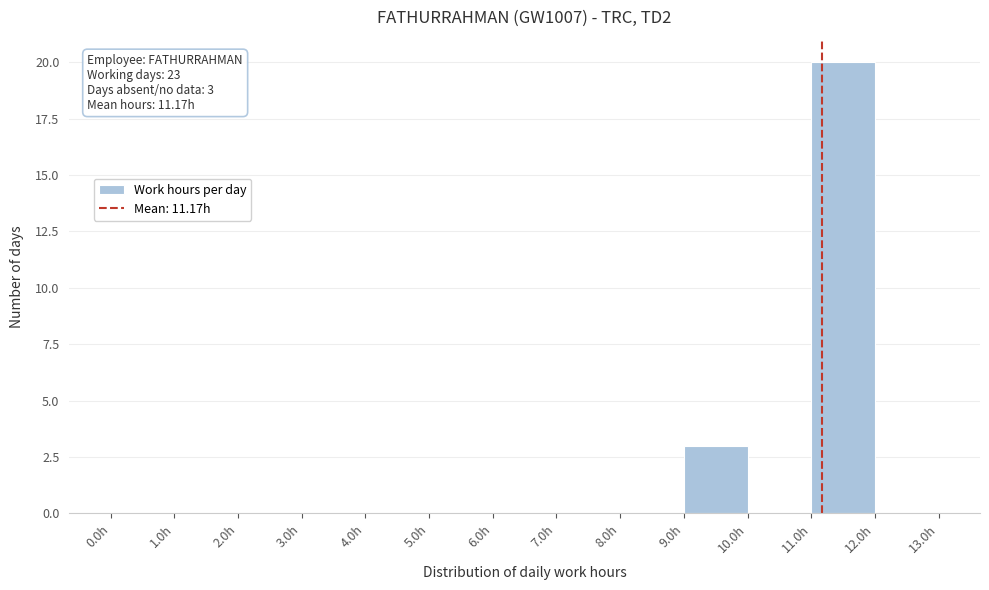

Over which range of the x-axis is the bar tallest?

11 to 12